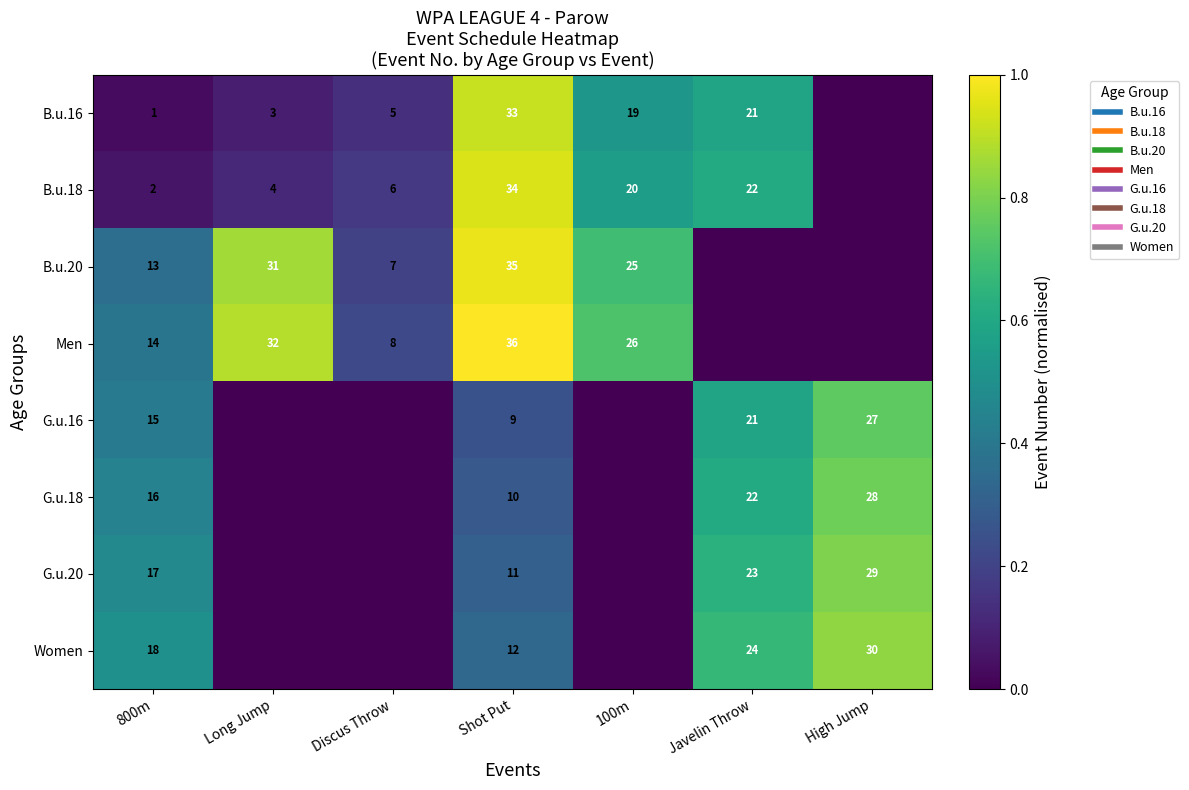

The value of G.u.20 at Shot Put is 0.3. True or false?

True